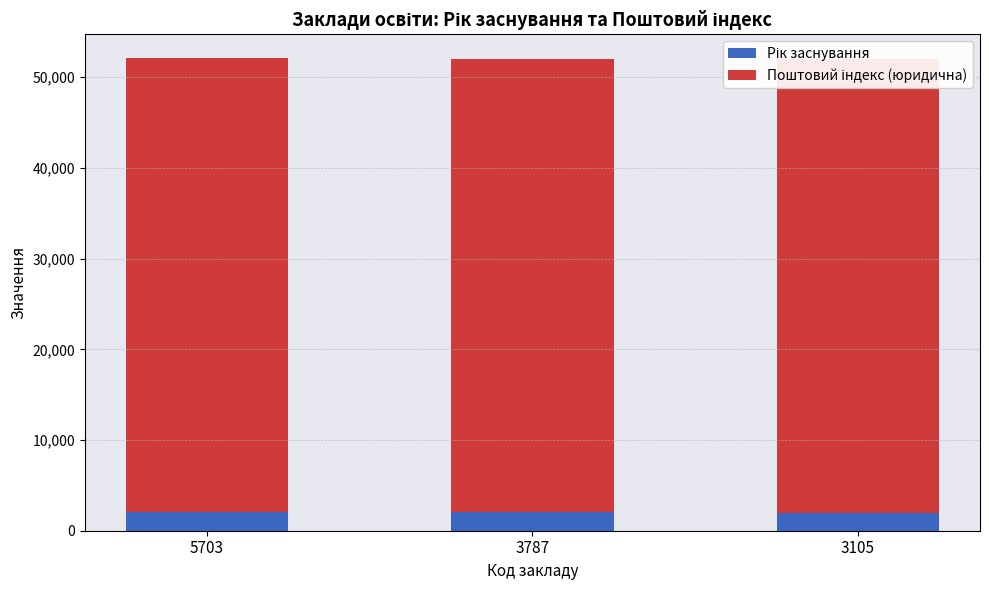

Reading left to right, what are all the values shown in this chart?

Рік заснування: 2019	2011	2000
Поштовий індекс (юридична): 50106	50031	50029